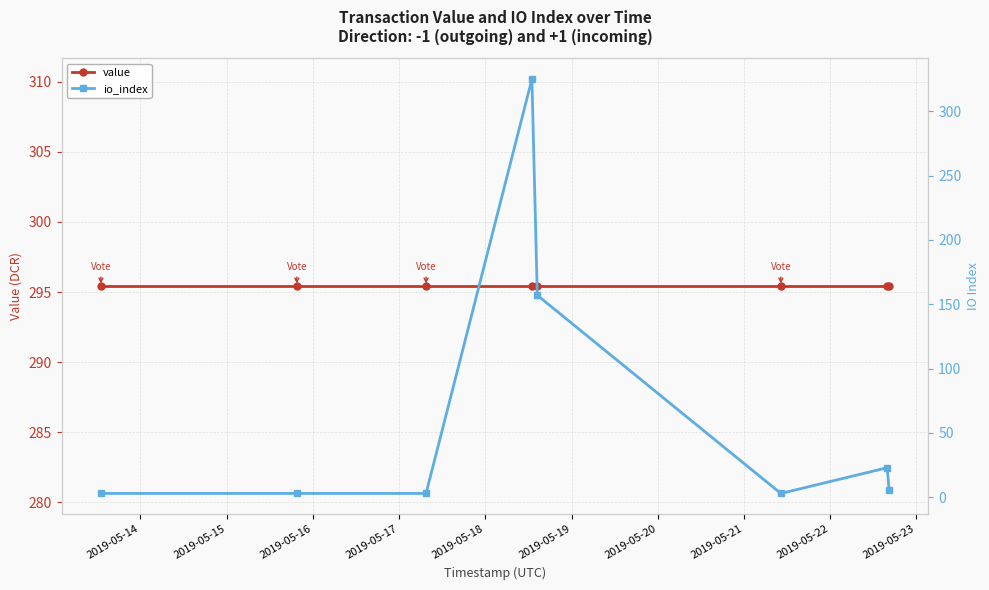

True or false: value has a value of 193.7 at 2019-05-15.

False